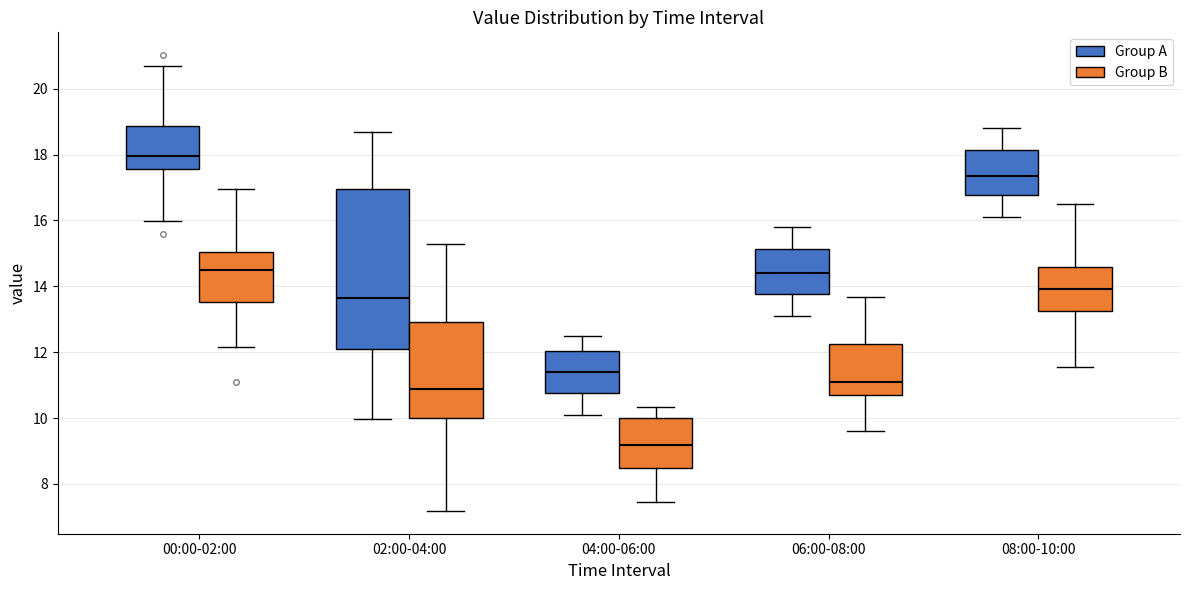

Comparing the boxes themselves (not the whiskers), which one is the tallest?

02:00-04:00 (Group A)